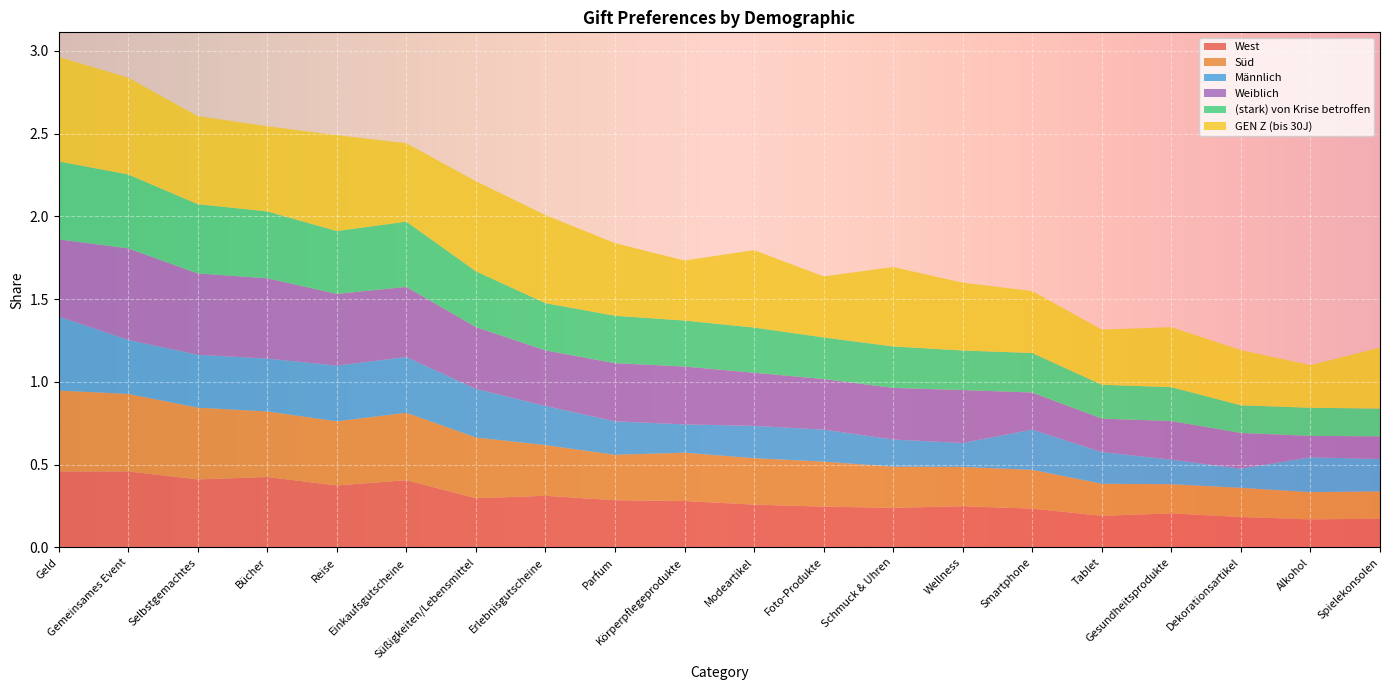

Reading right to left, extract all data points from this chart.

West: 0.2	0.2	0.2	0.2	0.2	0.2	0.2	0.2	0.2	0.3	0.3	0.3	0.3	0.3	0.4	0.4	0.4	0.4	0.5	0.5
Süd: 0.2	0.2	0.2	0.2	0.2	0.2	0.2	0.2	0.3	0.3	0.3	0.3	0.3	0.4	0.4	0.4	0.4	0.4	0.5	0.5
Männlich: 0.2	0.2	0.1	0.1	0.2	0.2	0.1	0.2	0.2	0.2	0.2	0.2	0.2	0.3	0.3	0.3	0.3	0.3	0.3	0.4
Weiblich: 0.1	0.1	0.2	0.2	0.2	0.2	0.3	0.3	0.3	0.3	0.3	0.4	0.3	0.4	0.4	0.4	0.5	0.5	0.6	0.5
(stark) von Krise betroffen: 0.2	0.2	0.2	0.2	0.2	0.2	0.2	0.3	0.3	0.3	0.3	0.3	0.3	0.3	0.4	0.4	0.4	0.4	0.4	0.5
GEN Z (bis 30J): 0.4	0.3	0.3	0.4	0.3	0.4	0.4	0.5	0.4	0.5	0.4	0.4	0.5	0.5	0.5	0.6	0.5	0.5	0.6	0.6